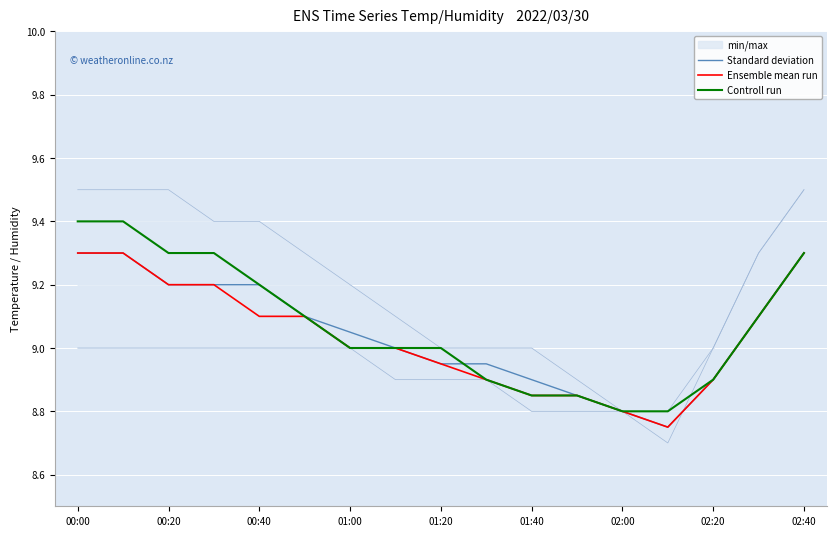

What is the maximum value for Controll run?

9.4